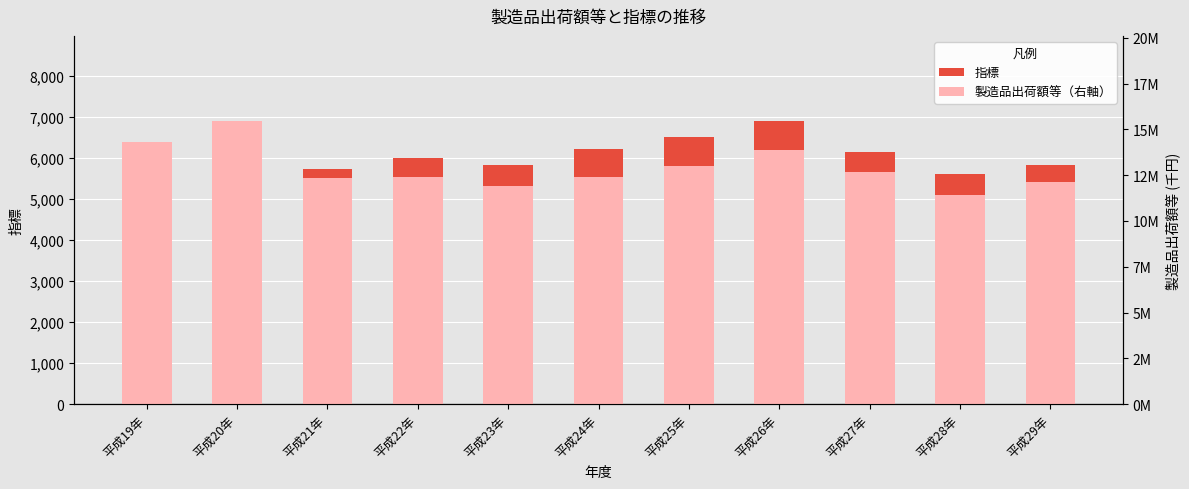

What is the lowest value of the 指標 series?

5621